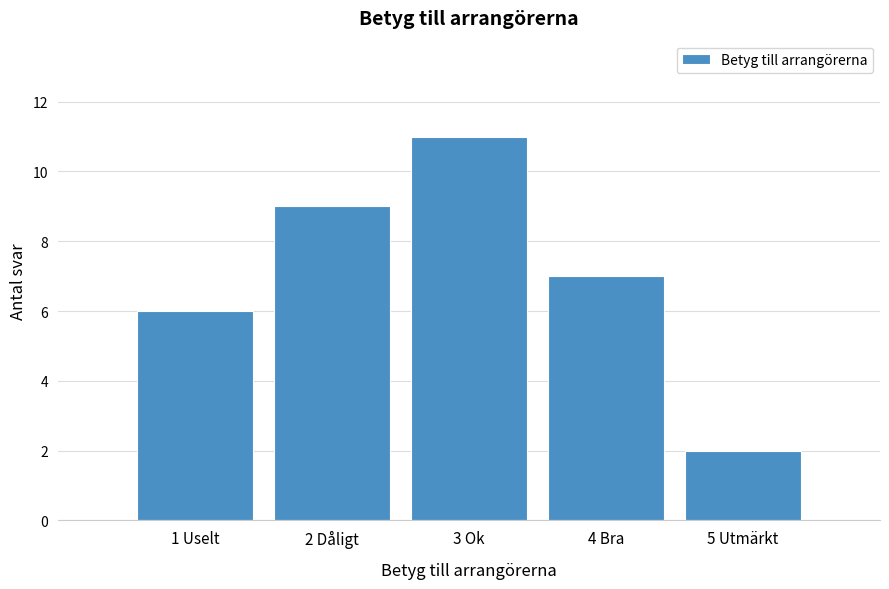

Reading left to right, what are all the values shown in this chart?

6	9	11	7	2